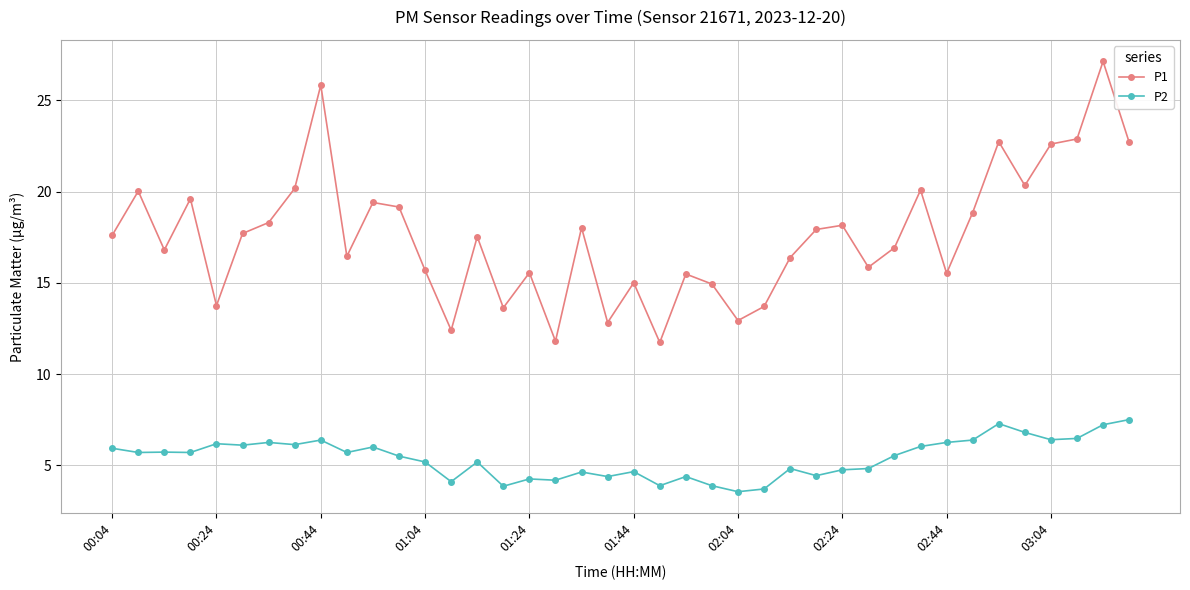

At how many categories does at least one series exceed 3?

40